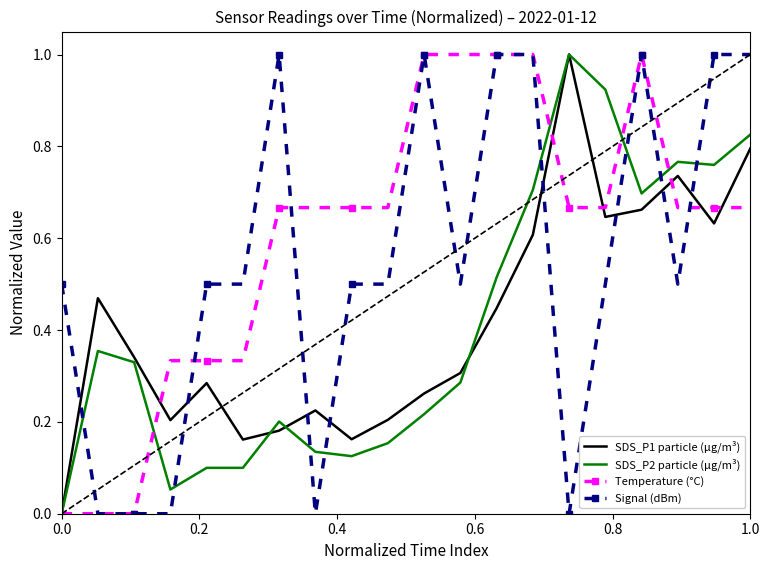

What are all the series names shown in the legend?

SDS_P1 particle (μg/m³), SDS_P2 particle (μg/m³), Temperature (°C), Signal (dBm)